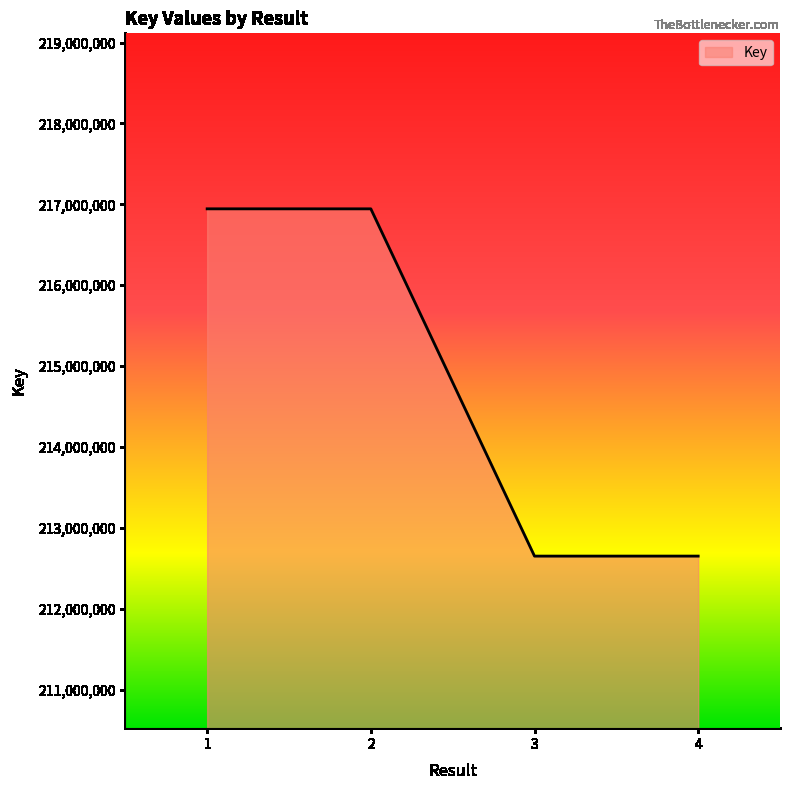

The value at 4 is 108755136. True or false?

False